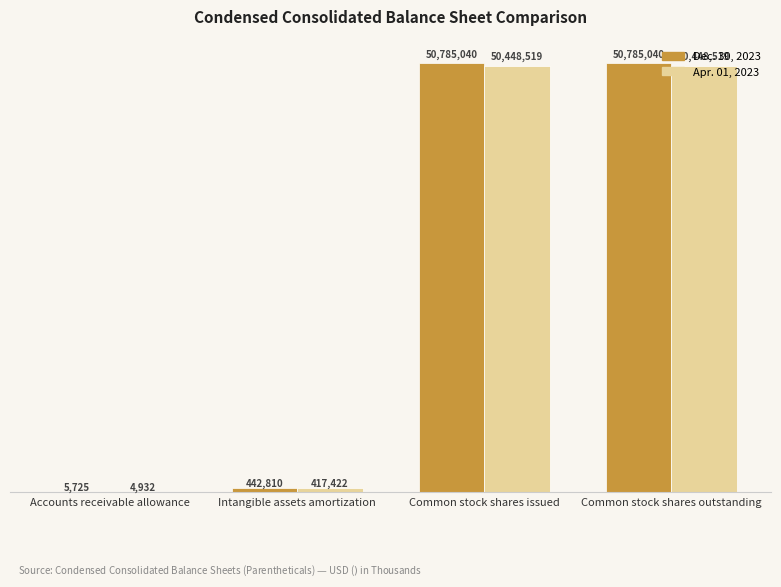

What is the spread (max minus min) of values at Common stock shares issued?

336521